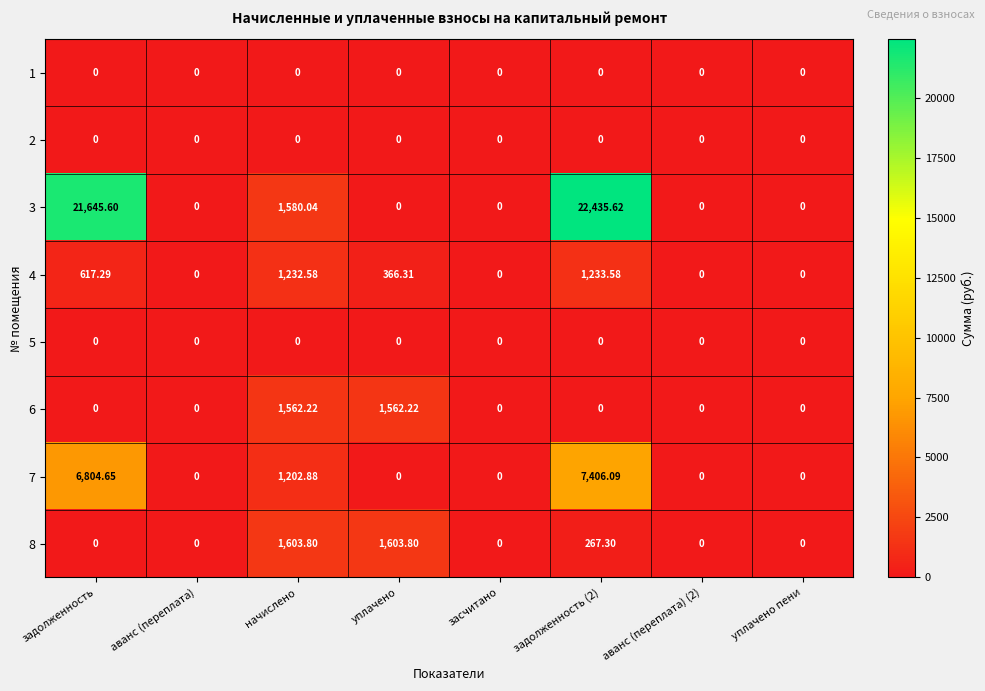

Between задолженность (2) and уплачено пени, which series saw the biggest shift?

3